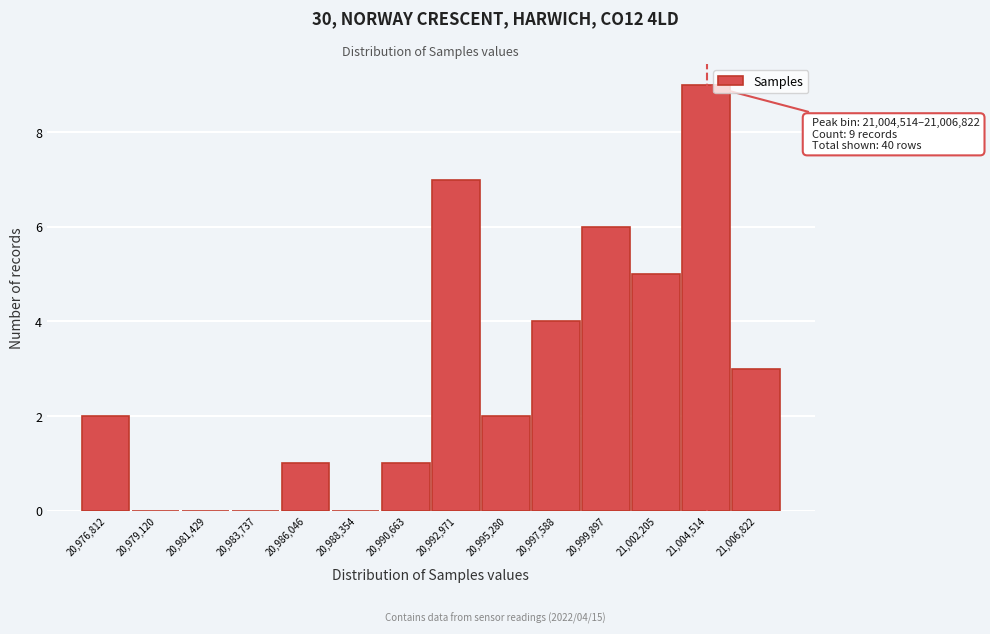

Reading left to right, extract all data points from this chart.

20,976,812=2	20,979,120=0	20,981,429=0	20,983,737=0	20,986,046=1	20,988,354=0	20,990,663=1	20,992,971=7	20,995,280=2	20,997,588=4	20,999,897=6	21,002,205=5	21,004,514=9	21,006,822=3